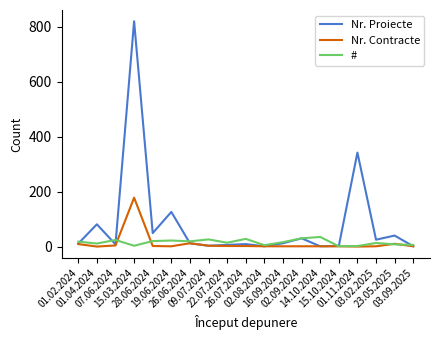

Rank the series by their maximum value, from lowest to highest.

#, Nr. Contracte, Nr. Proiecte